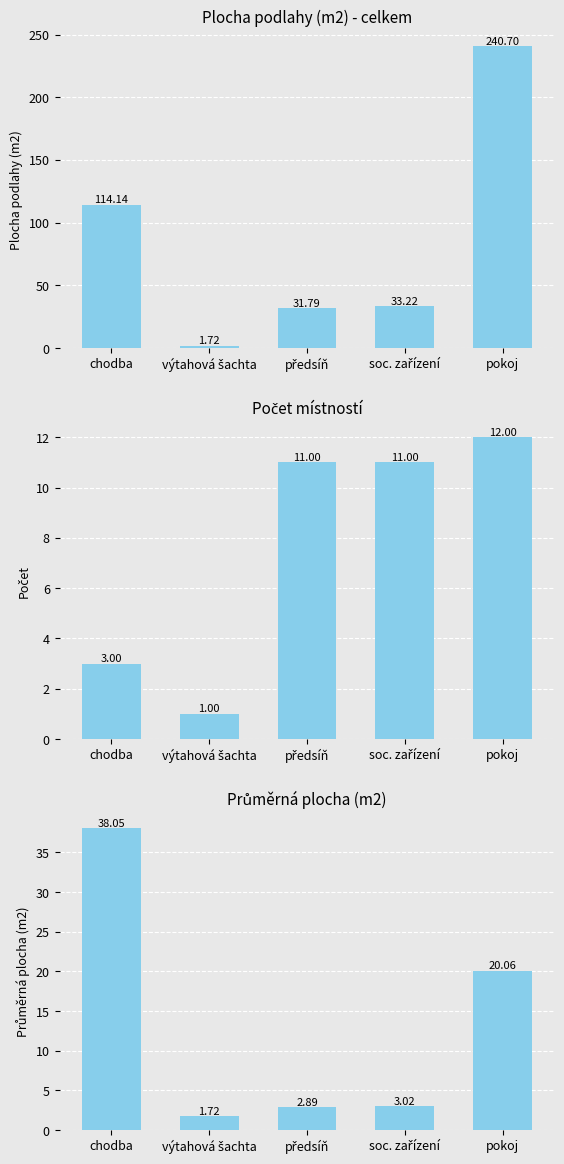

What is the label of the 3rd bar from the right?

předsíň